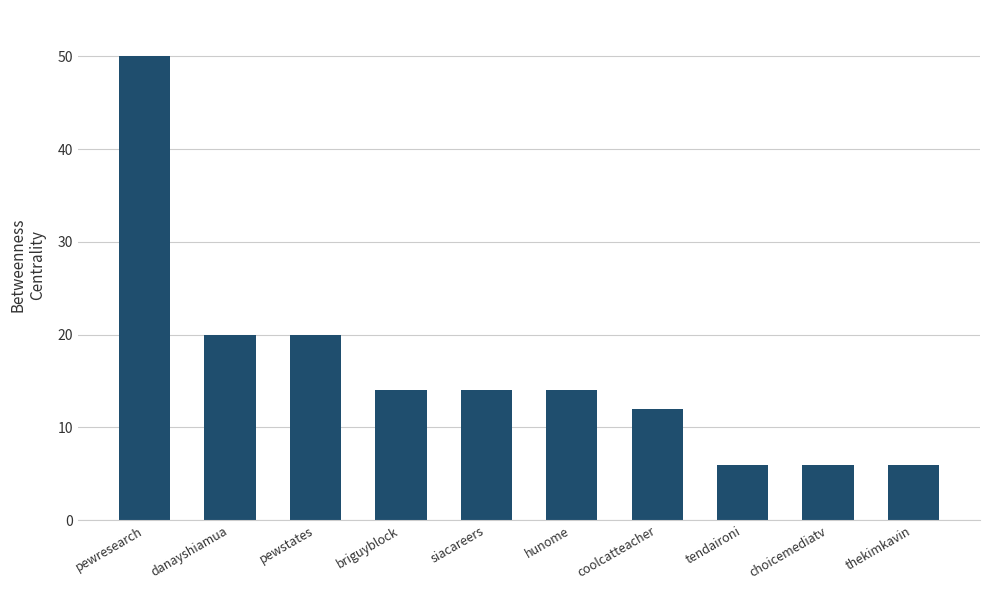

What is the label of the 8th bar from the left?

tendaironi